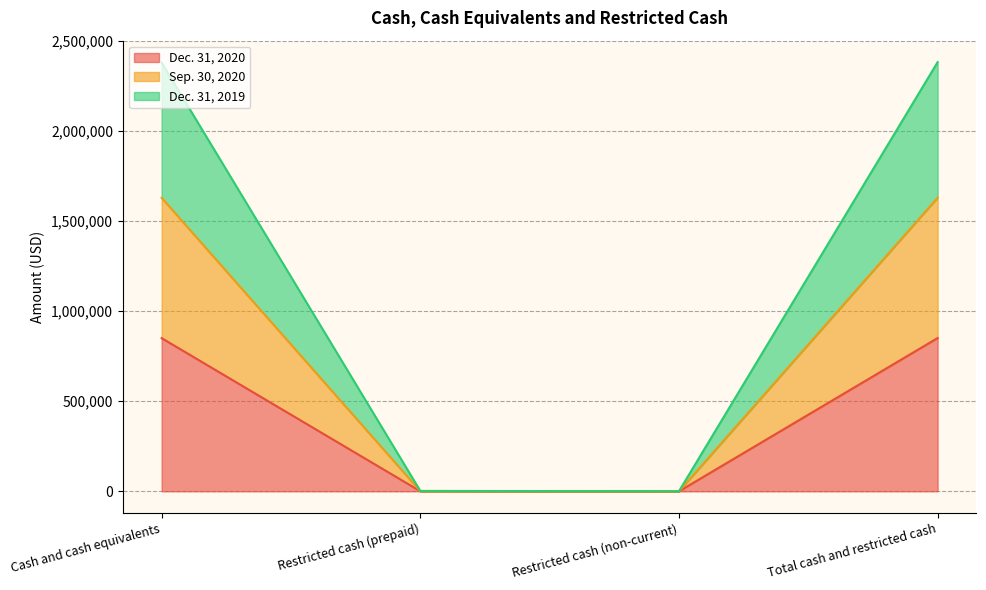

What is the greatest value displayed?

2383263